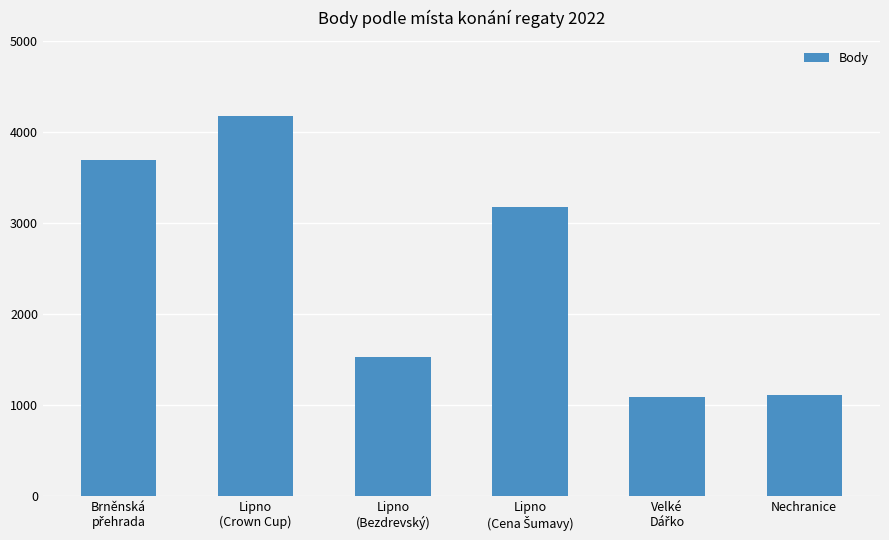

What is the value of the 4th bar from the left?

3172